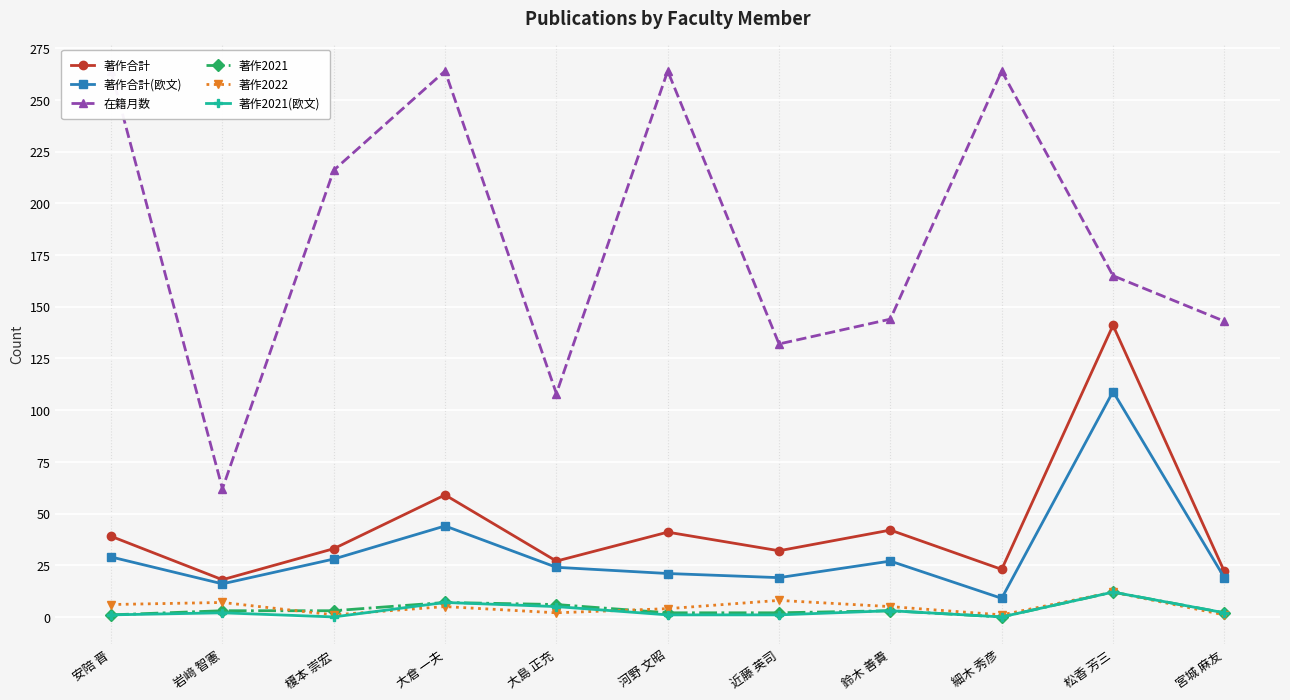

At 河野 文昭, list the series in order from largest to smallest.

在籍月数, 著作合計, 著作合計(欧文), 著作2022, 著作2021, 著作2021(欧文)